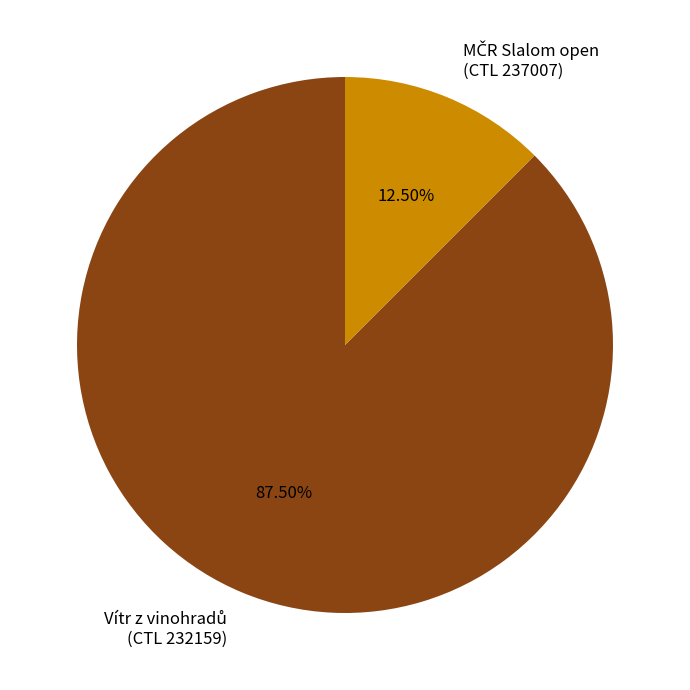

Is there a majority slice in this chart?

Yes